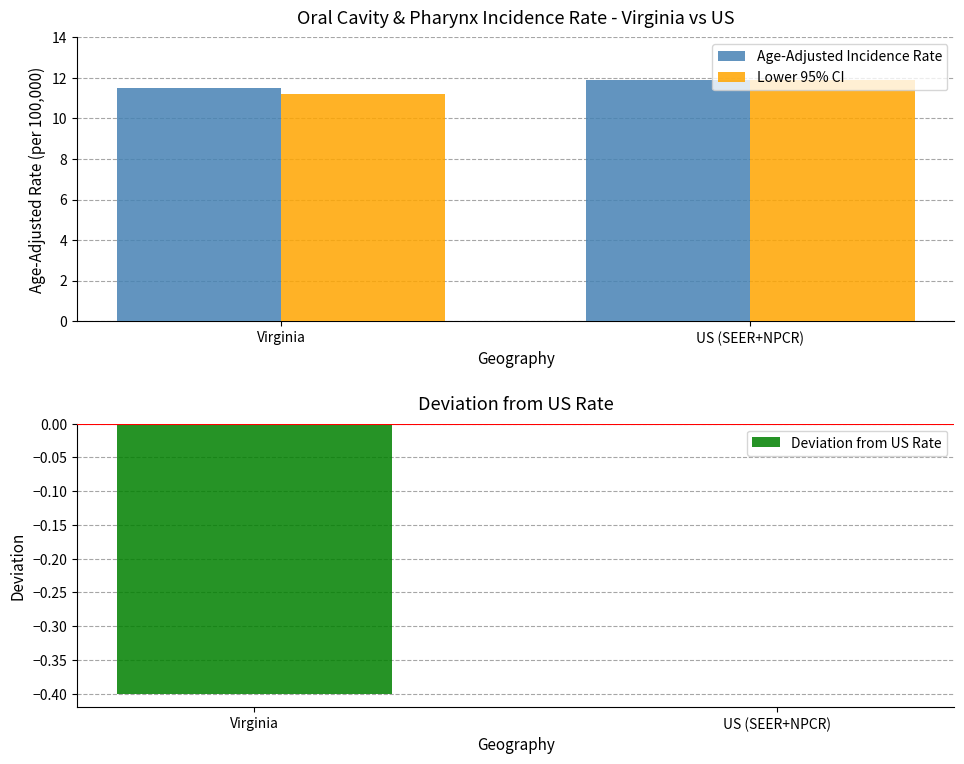

What is the label of the 1st bar from the left?

Virginia